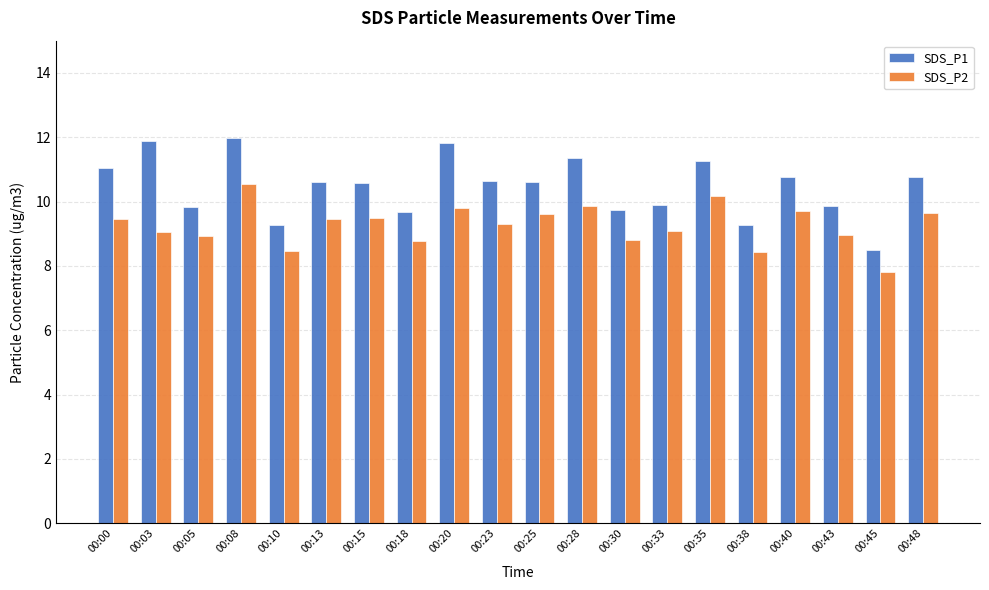

At 00:43, list the series in order from smallest to largest.

SDS_P2, SDS_P1